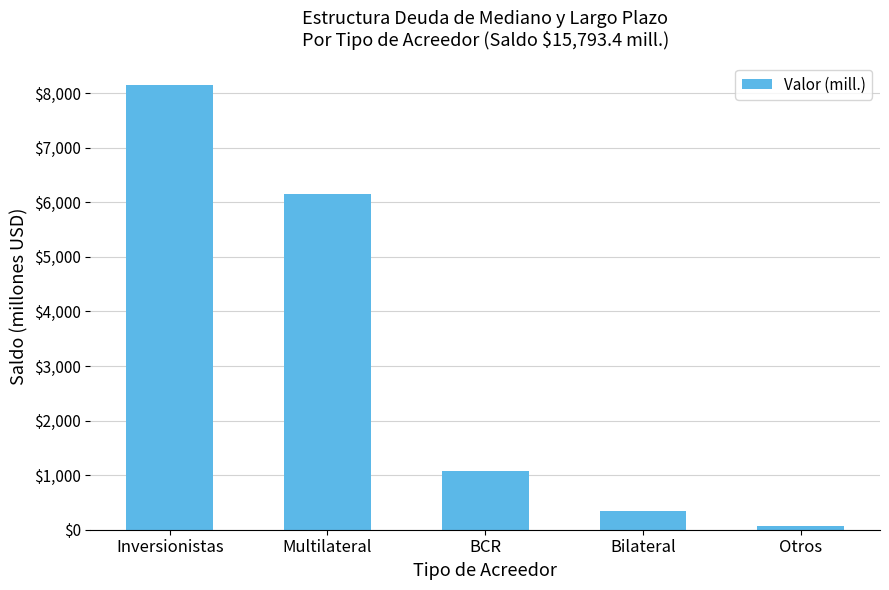

Which has a higher value, Bilateral or Otros?

Bilateral